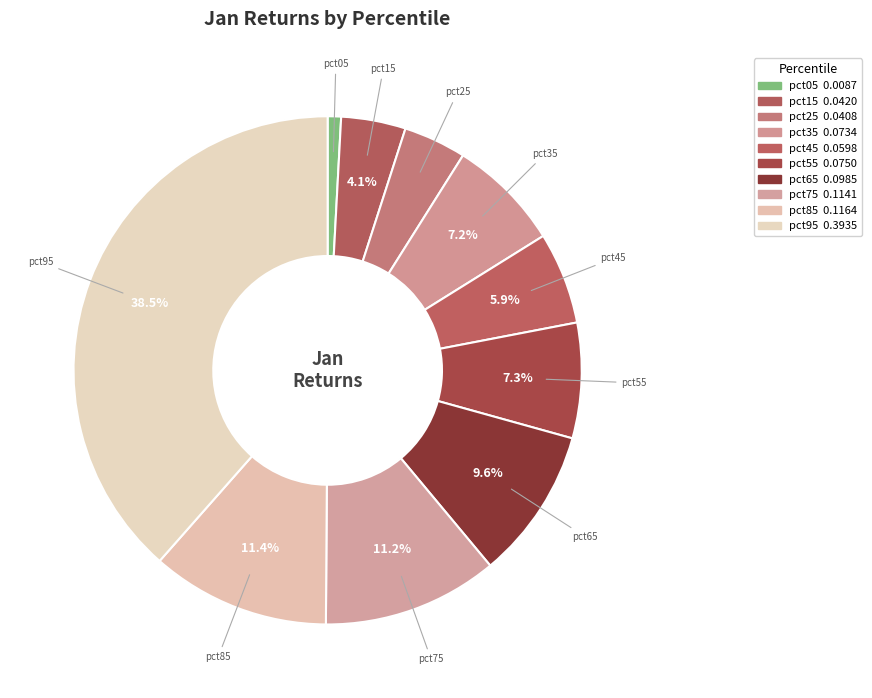

Count the number of slices in the pie.

10